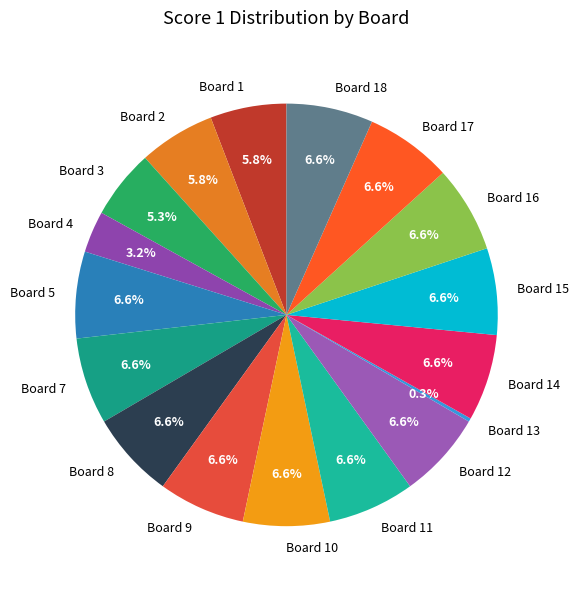

What portion of the pie excludes Board 9?

93.4%